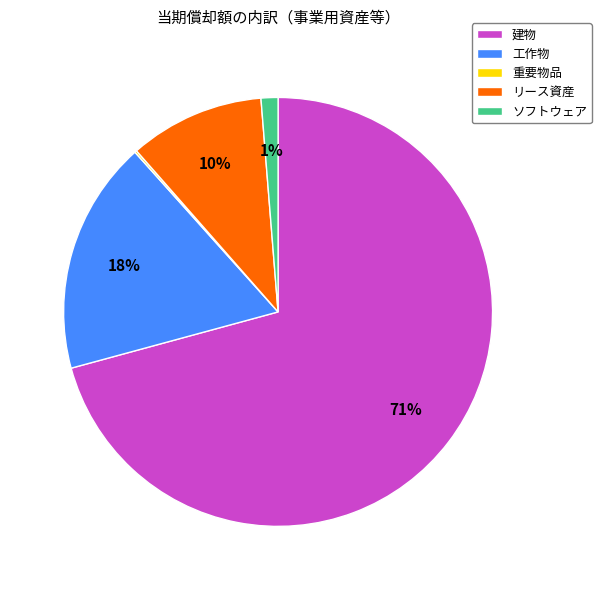

Does any single category account for the majority?

Yes